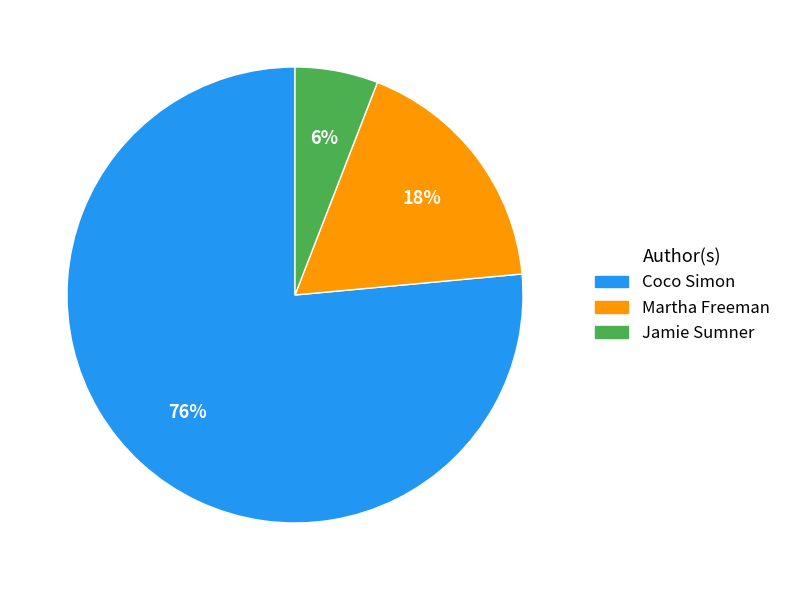

Do Jamie Sumner and Coco Simon together represent more than half of the pie?

Yes